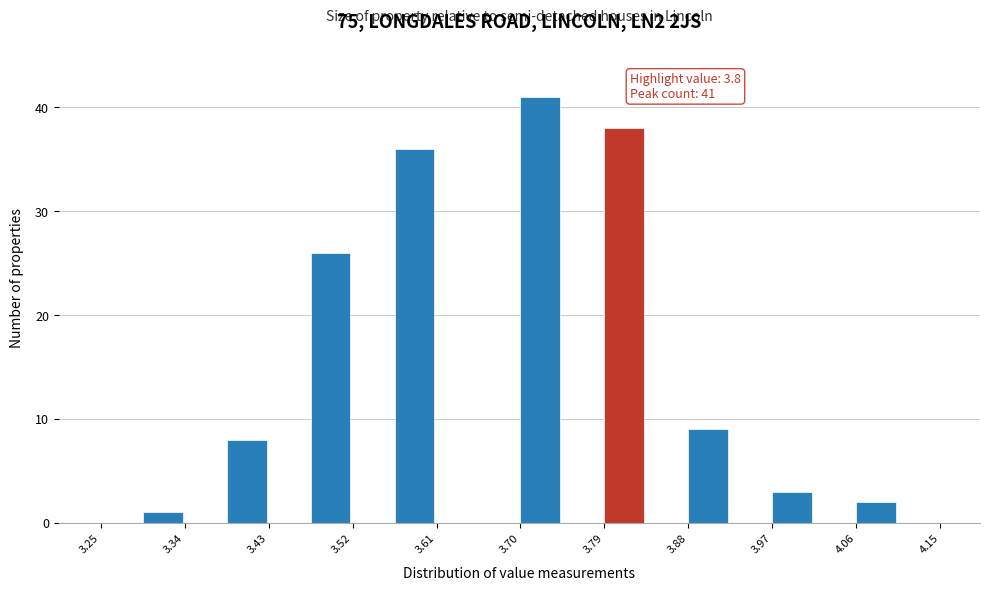

Over which range of the x-axis is the bar tallest?

3.700 to 3.745